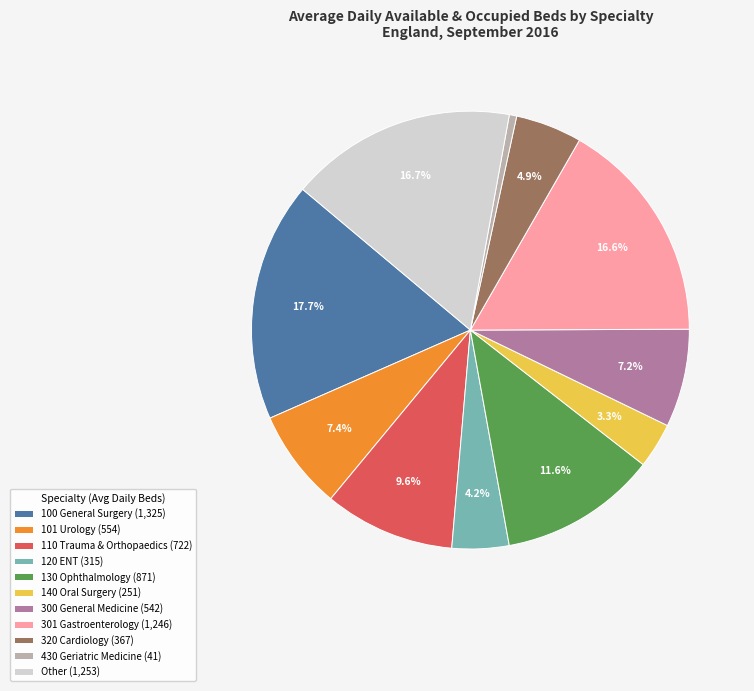

True or false: 300 General Medicine accounts for 7% of the total.

True